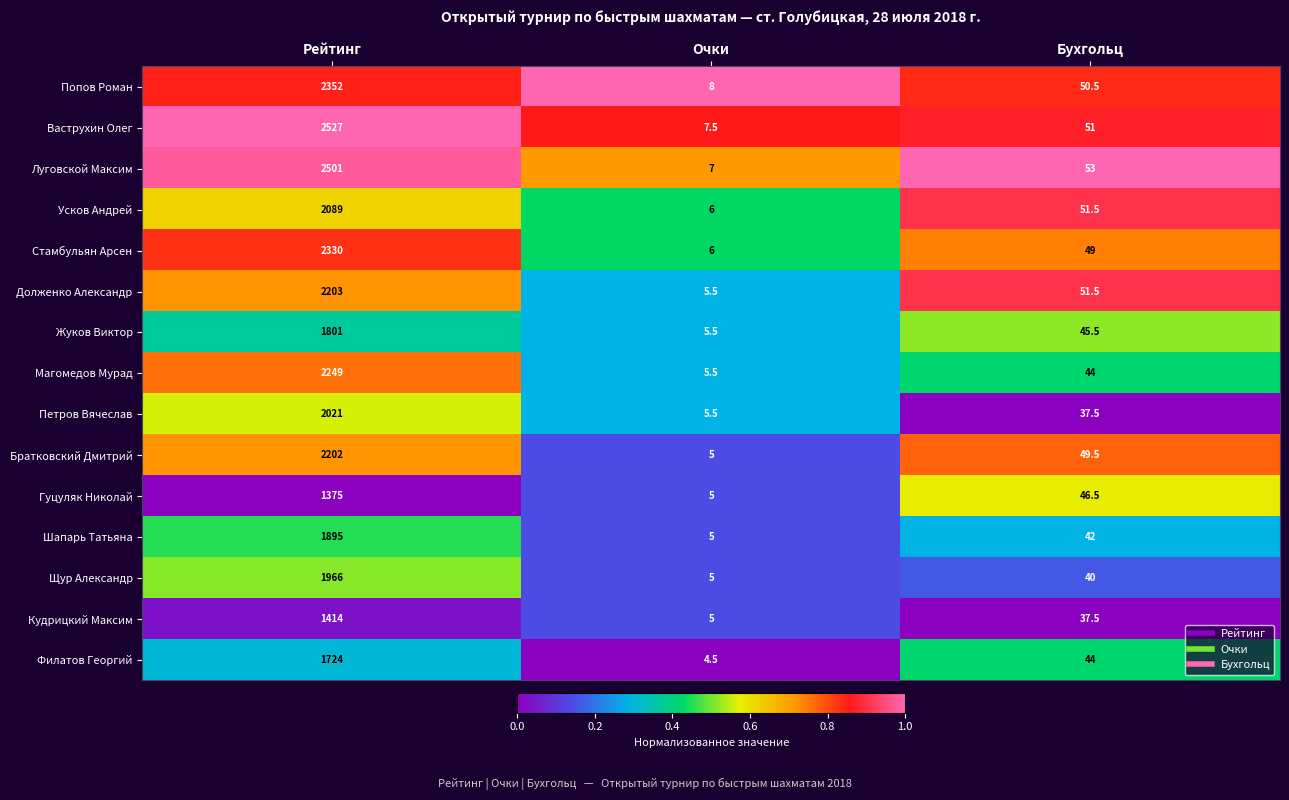

True or false: Долженко Александр has a value of 51.5 at Бухгольц.

True